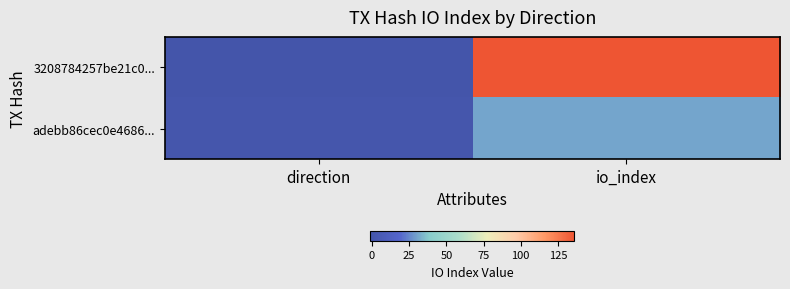

Which series has the largest range (max minus min)?

3208784257be21c0...